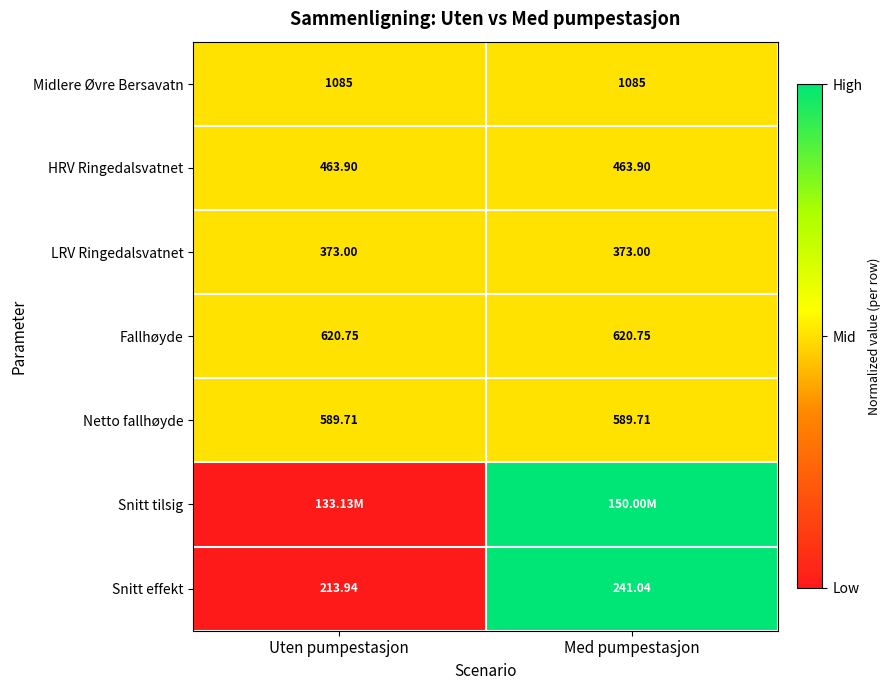

The value of LRV Ringedalsvatnet at Med pumpestasjon is 0.9. True or false?

False